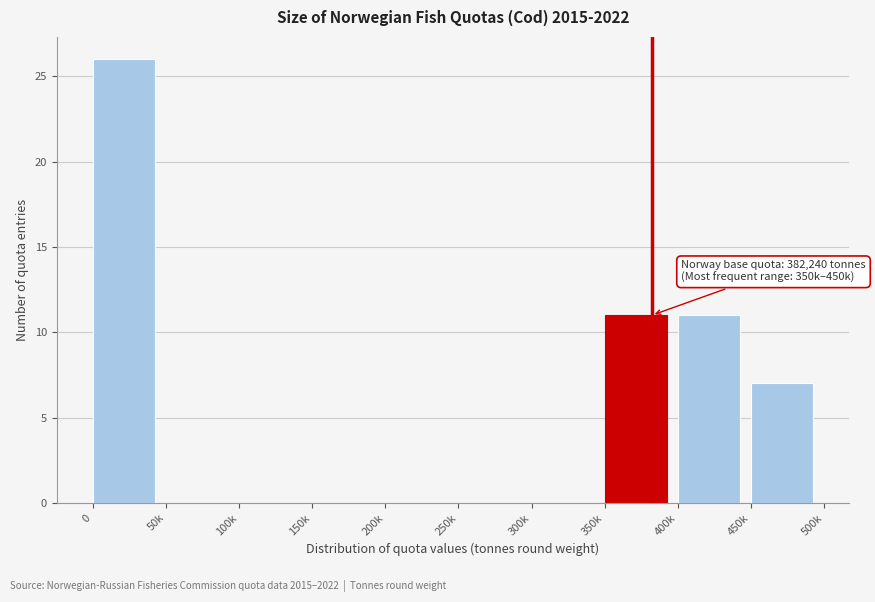

Reading left to right, extract all data points from this chart.

0=26	50k=0	100k=0	150k=0	200k=0	250k=0	300k=0	350k=11	400k=11	450k=7